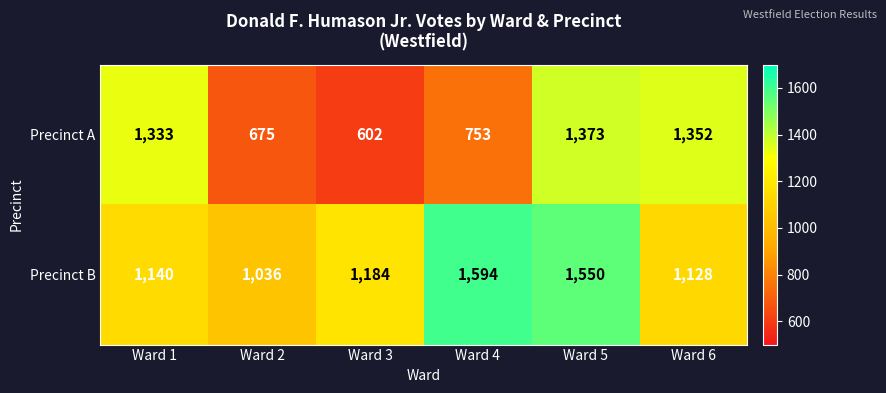

At how many categories does at least one series exceed 1270?

4